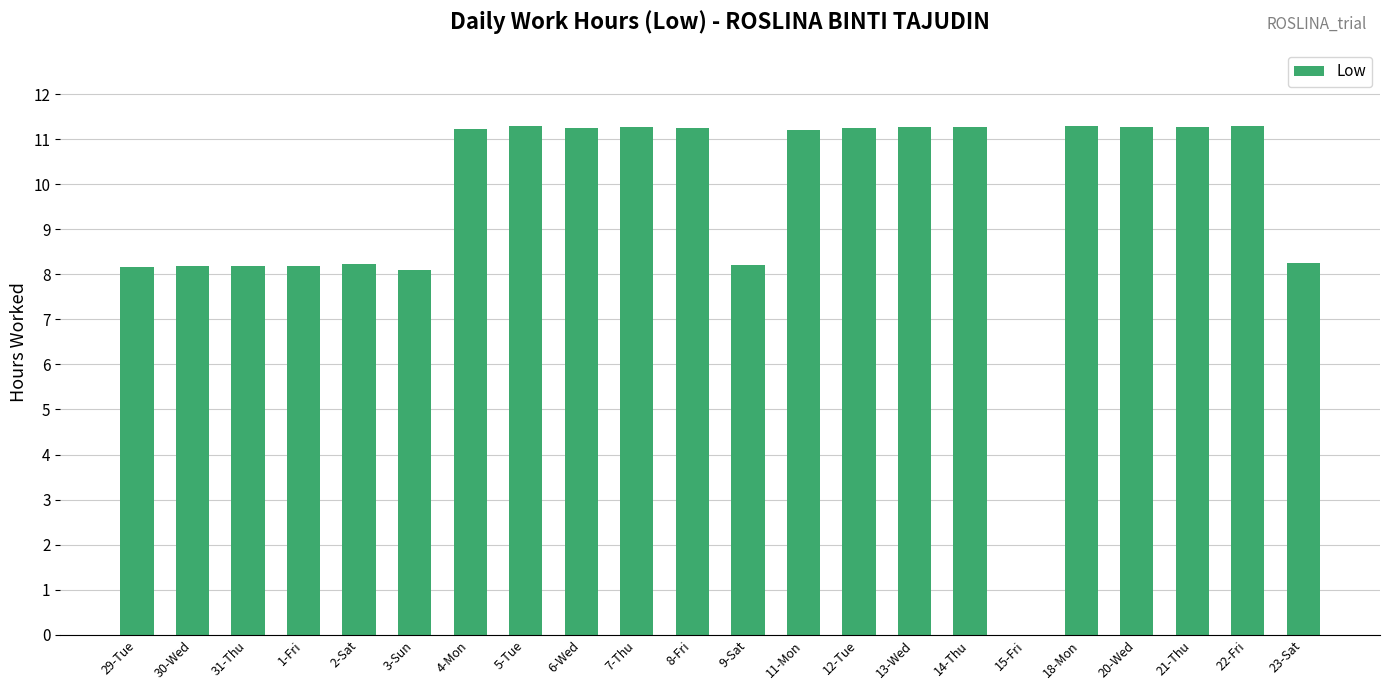

The chart shows a value of 18.7 at 13-Wed. True or false?

False